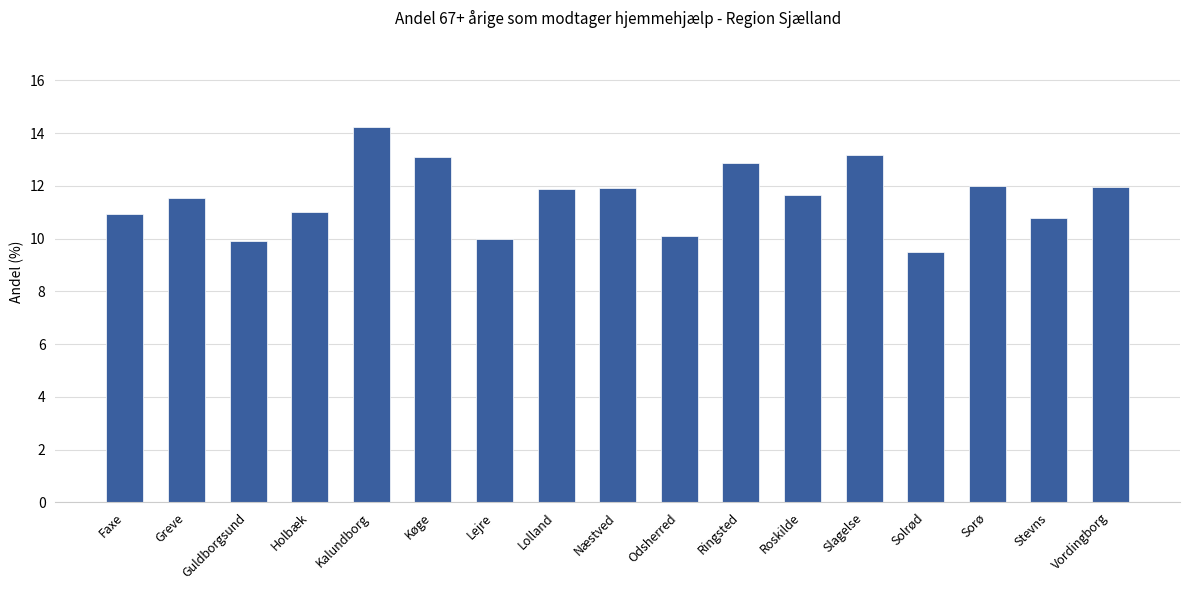

The chart shows a value of 9.5 at Solrød. True or false?

True